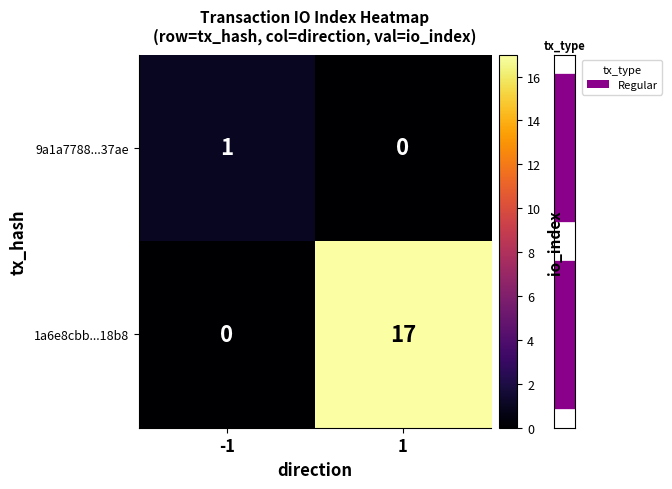

Rank the categories by 1a6e8cbb...18b8 value from highest to lowest.

1, -1